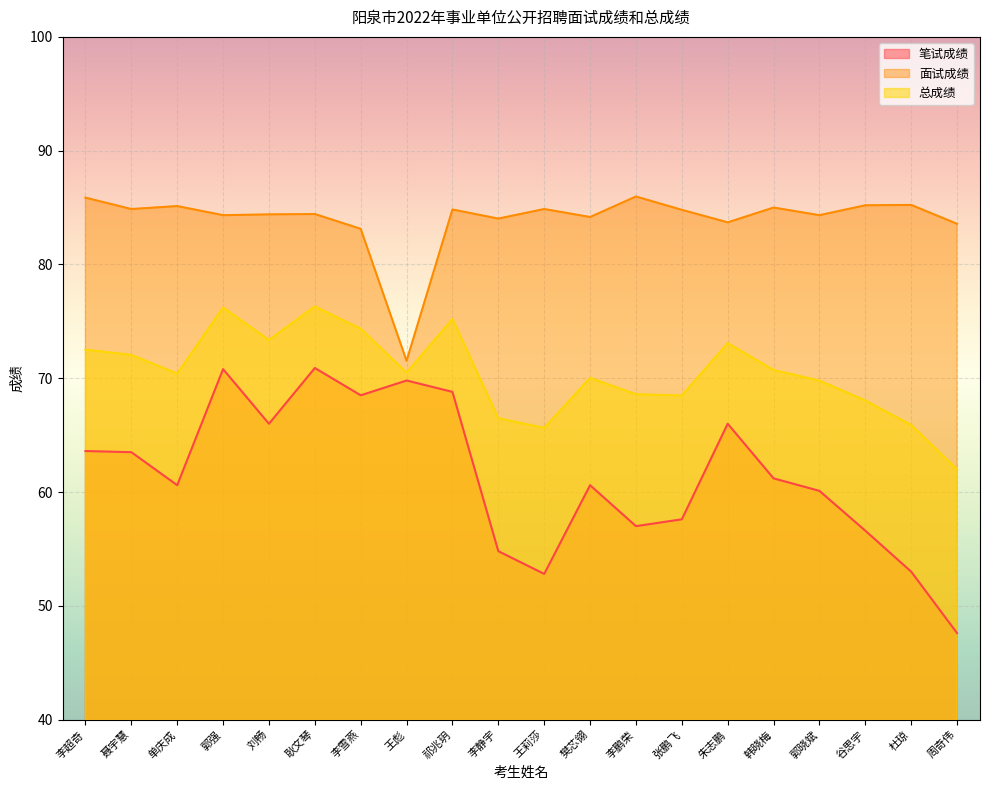

Is it true that 面试成绩 equals 83.1 at 李雪燕?

True